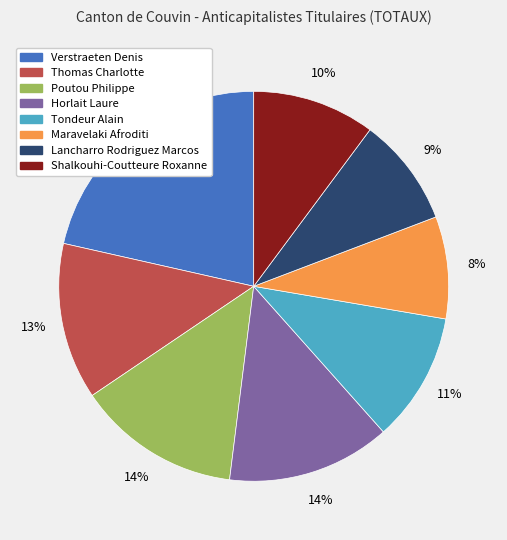

Is there a majority slice in this chart?

No